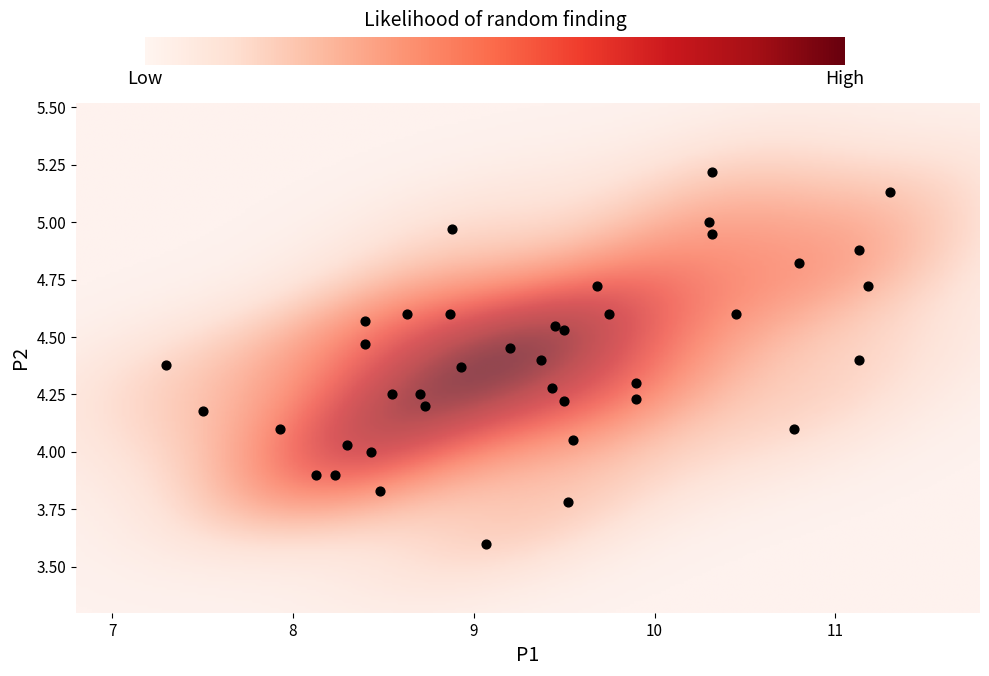

What is the range of Y values (max minus min)?

1.6